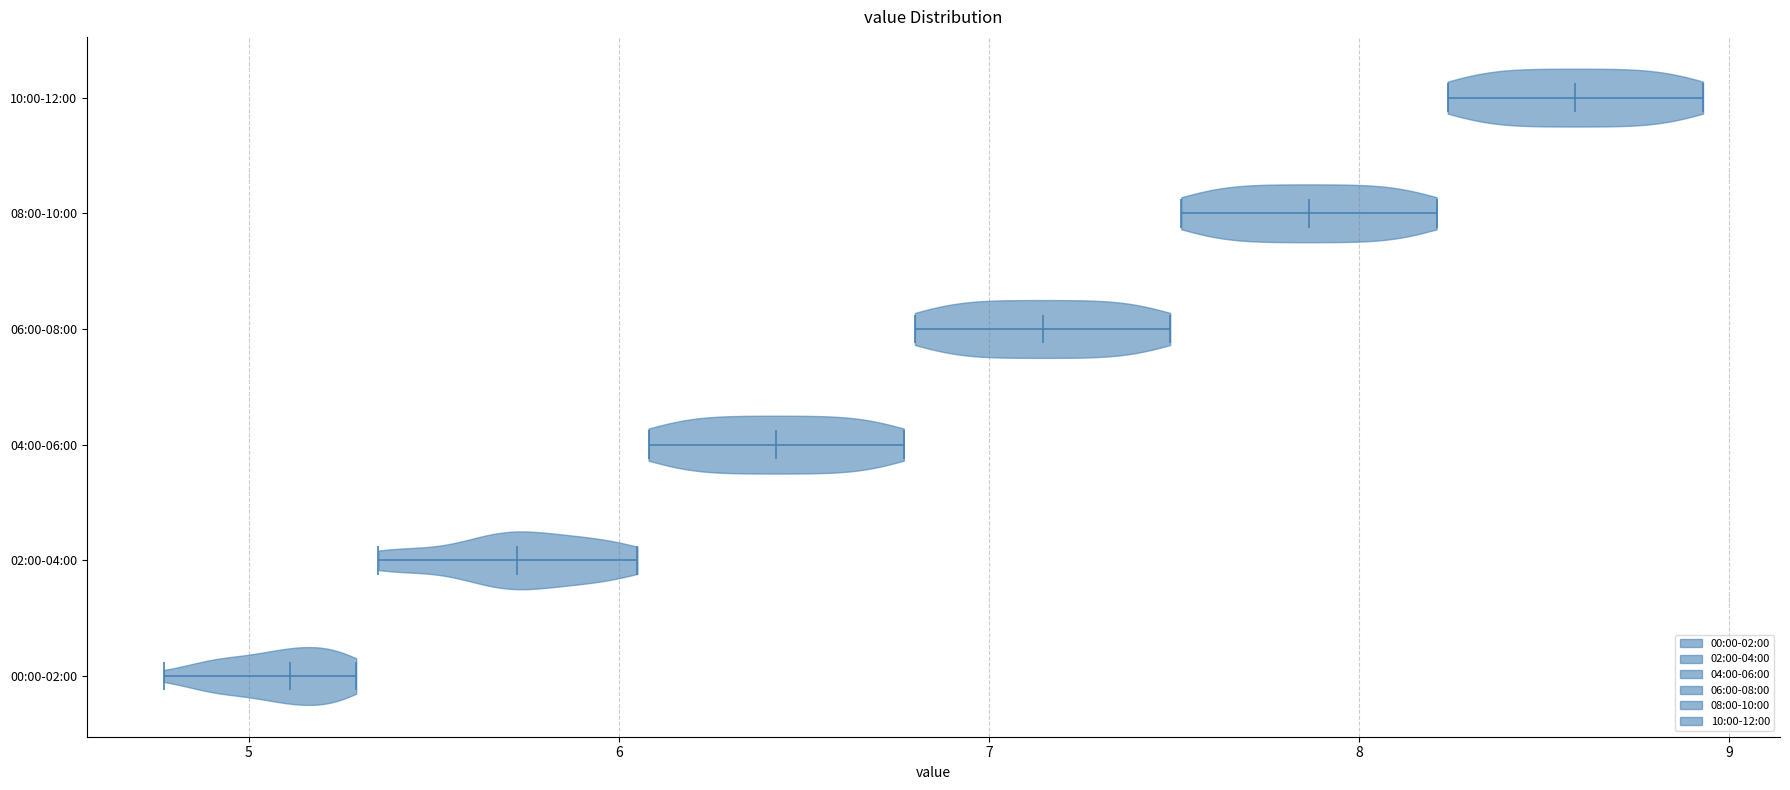

Which violin has the furthest to the left median line?

00:00-02:00